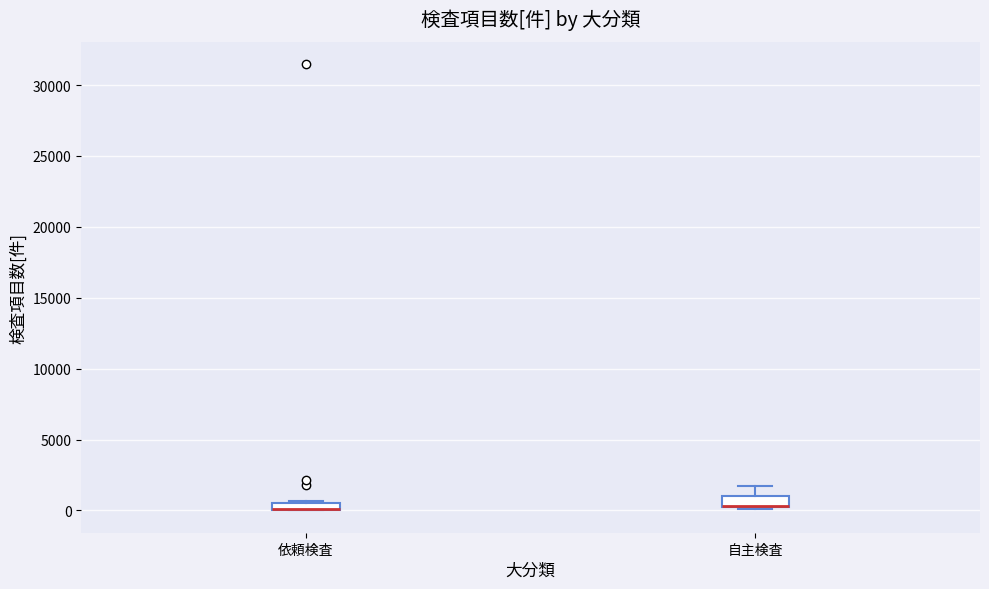

Where is the lower edge of the box for 依頼検査 on the y-axis? The values are not printed on the chart, so give them approximately, as read against the axis.

0